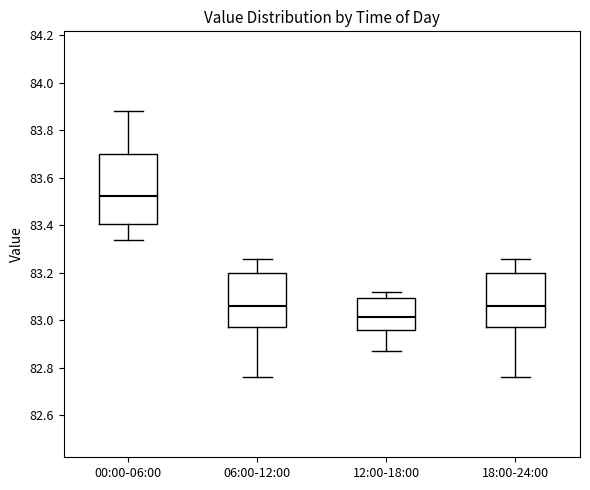

Where does the upper whisker of the box for 12:00-18:00 end on the y-axis? The values are not printed on the chart, so give them approximately, as read against the axis.

83.12